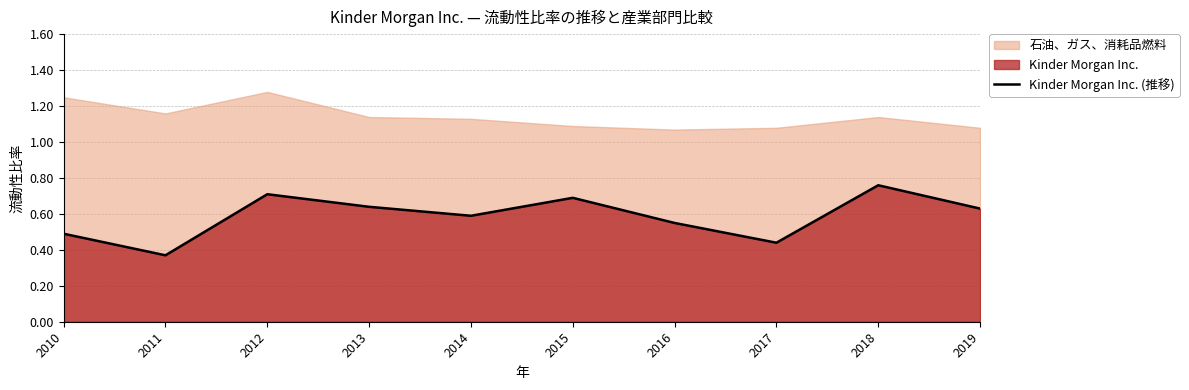

At which category does the chart reach its minimum across all series?

2011